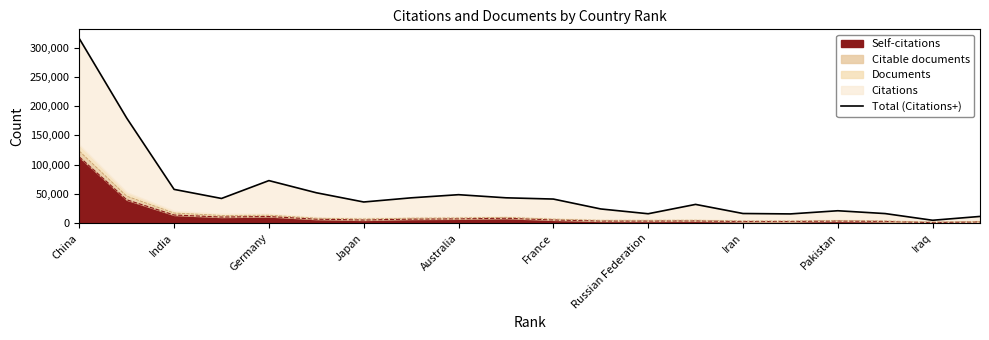

What is the maximum value for Self-citations?

113155